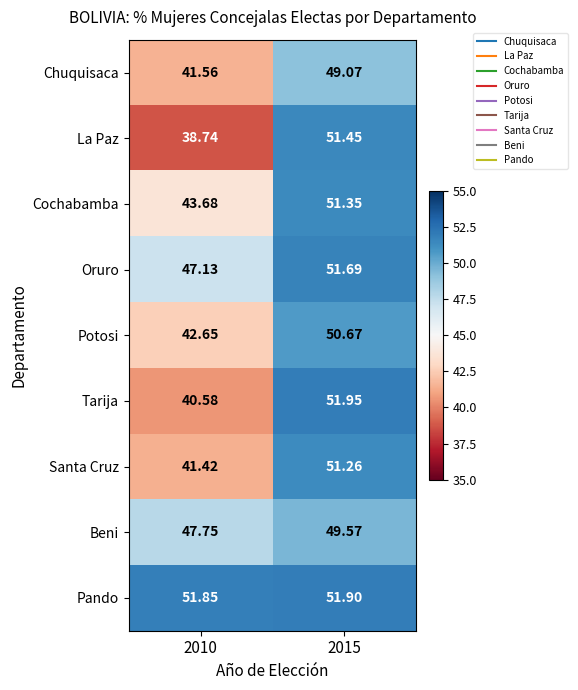

List the series in order of their peak value, lowest first.

Chuquisaca, Beni, Potosi, Santa Cruz, Cochabamba, La Paz, Oruro, Pando, Tarija